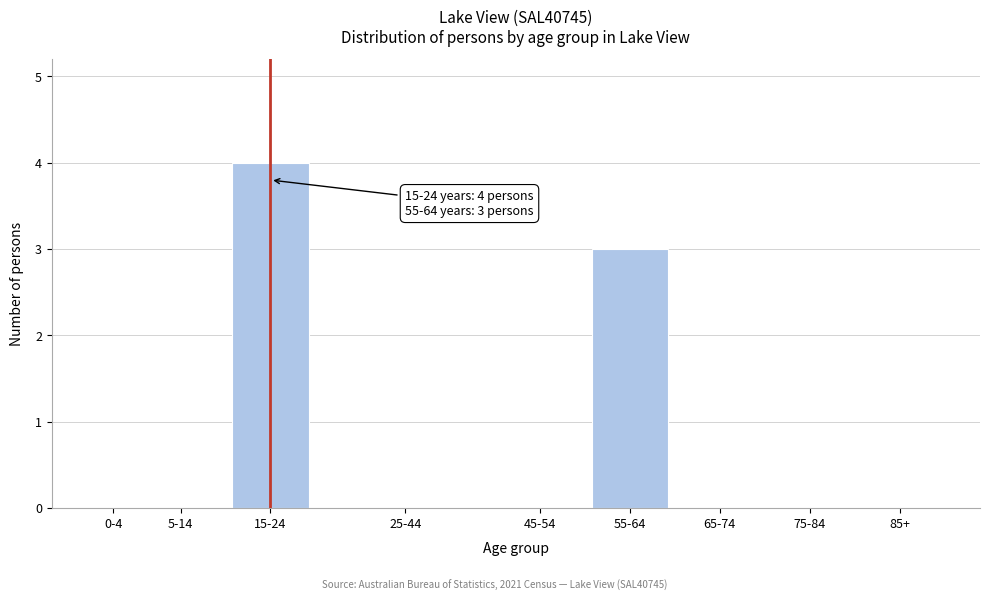

Reading left to right, extract all data points from this chart.

0-4=0	5-14=0	15-24=4	25-44=0	45-54=0	55-64=3	65-74=0	75-84=0	85+=0